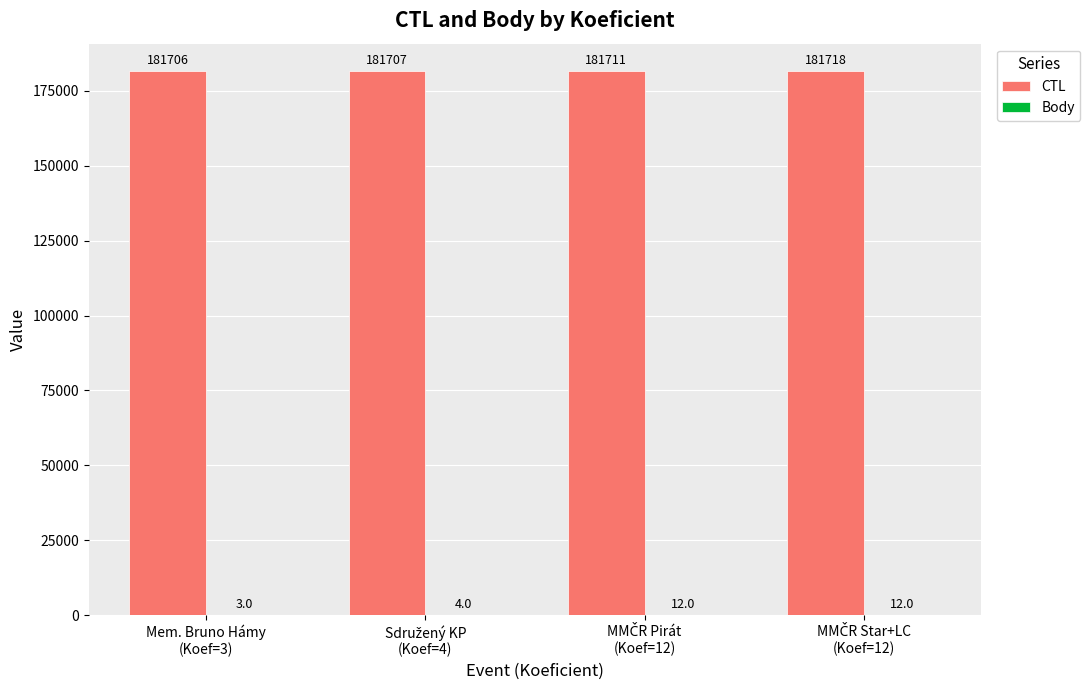

Which series has the largest total across all categories?

CTL